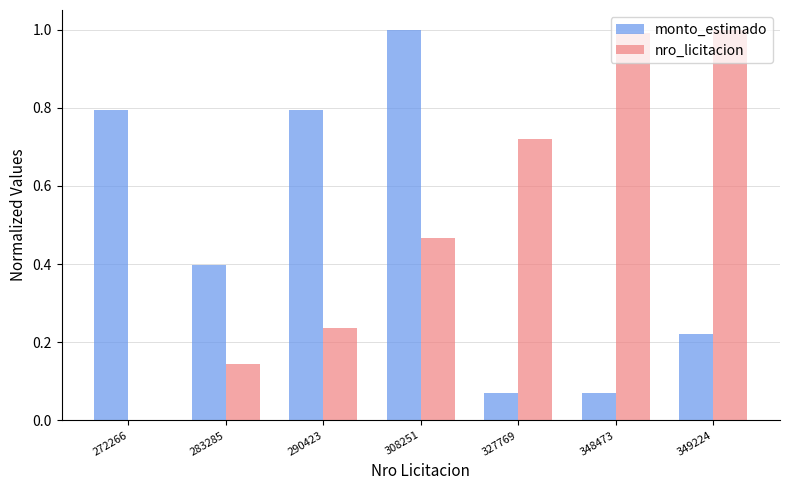

Is the value of monto_estimado at 348473 greater than the value of nro_licitacion at 327769?

No